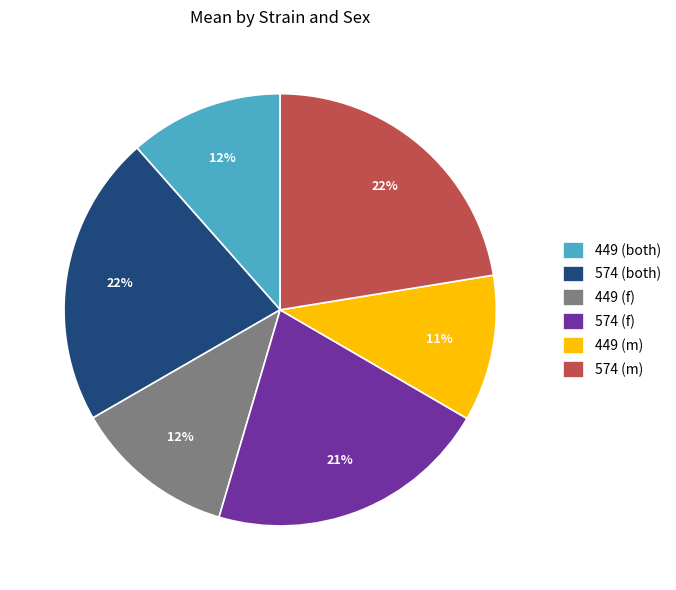

Which category has the smallest portion of the pie?

449 (m)